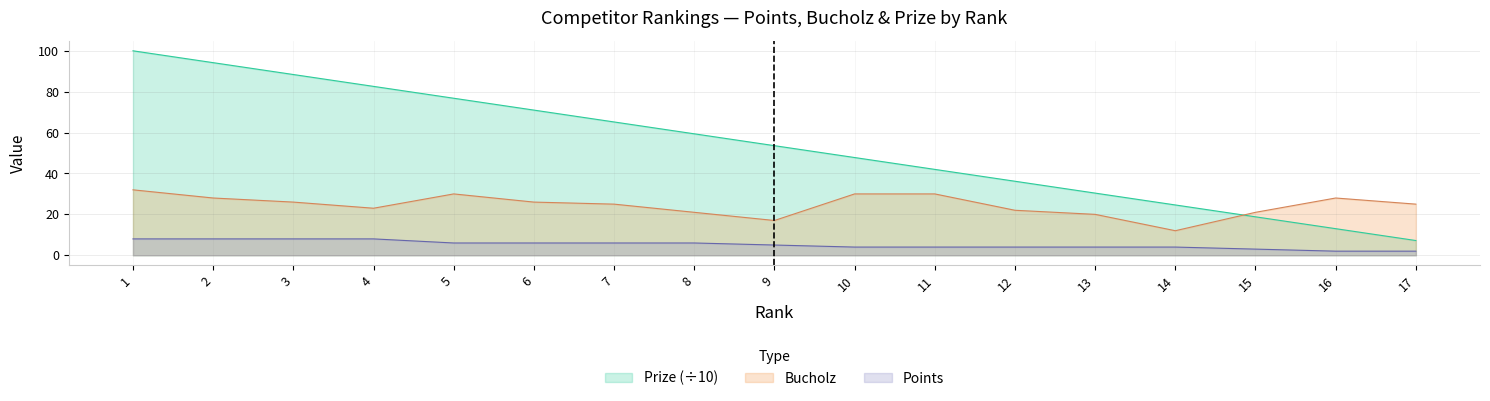

Which label corresponds to the largest value in the chart?

1